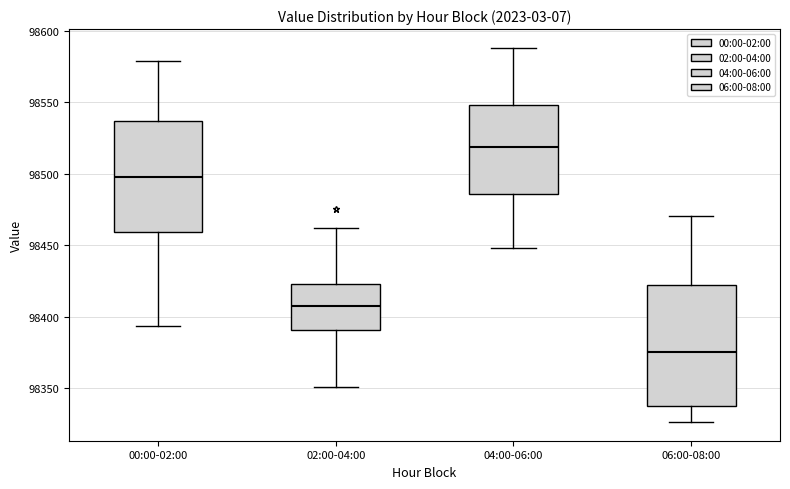

Reading left to right, read every box against the y-axis: the position of its median line, the range the box covers, and the ends of its whiskers. The values are not printed on the chart, so give them approximately, as read against the axis.

00:00-02:00: median 98500, box 98460 to 98535, whiskers 98395 to 98580
02:00-04:00: median 98405, box 98390 to 98425, whiskers 98350 to 98460
04:00-06:00: median 98520, box 98485 to 98550, whiskers 98450 to 98590
06:00-08:00: median 98375, box 98340 to 98420, whiskers 98325 to 98470